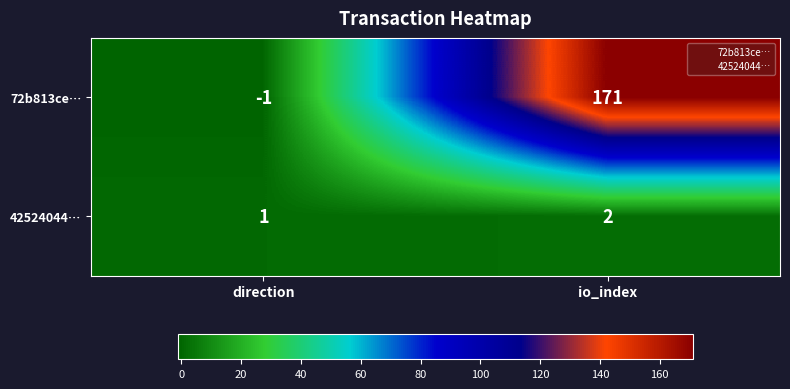

Is it true that 72b813ce… equals -1 at direction?

True